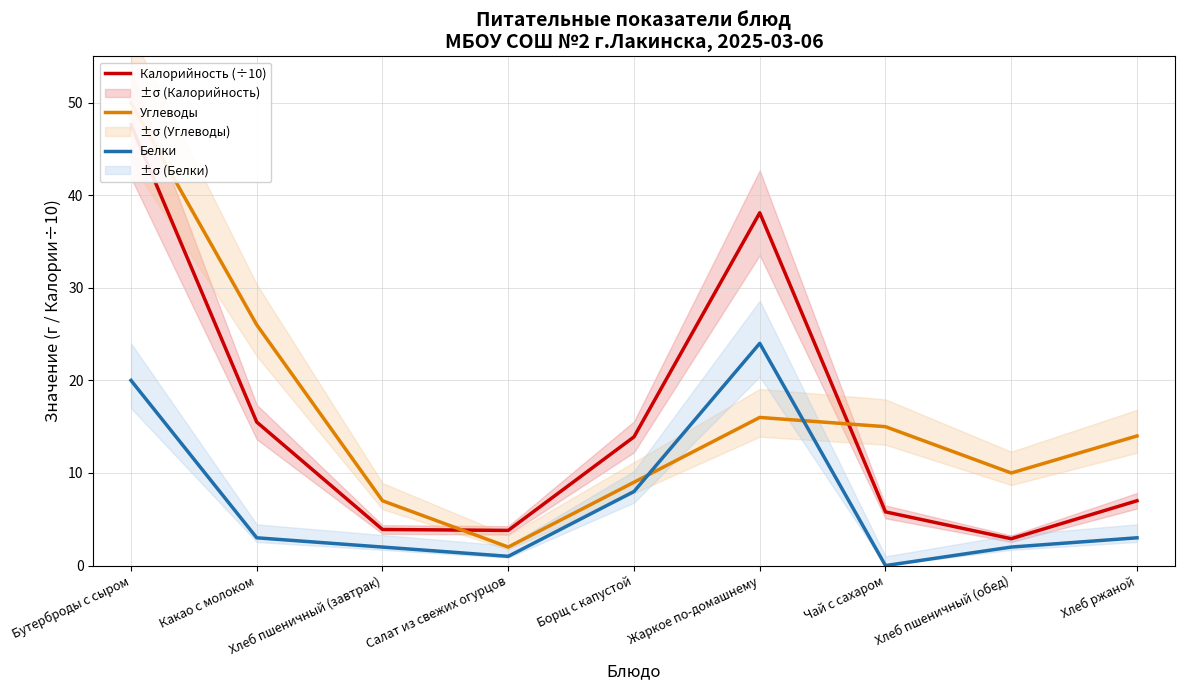

Which series ends up on top after the final intersection of Калорийность (÷10) and Углеводы?

Углеводы